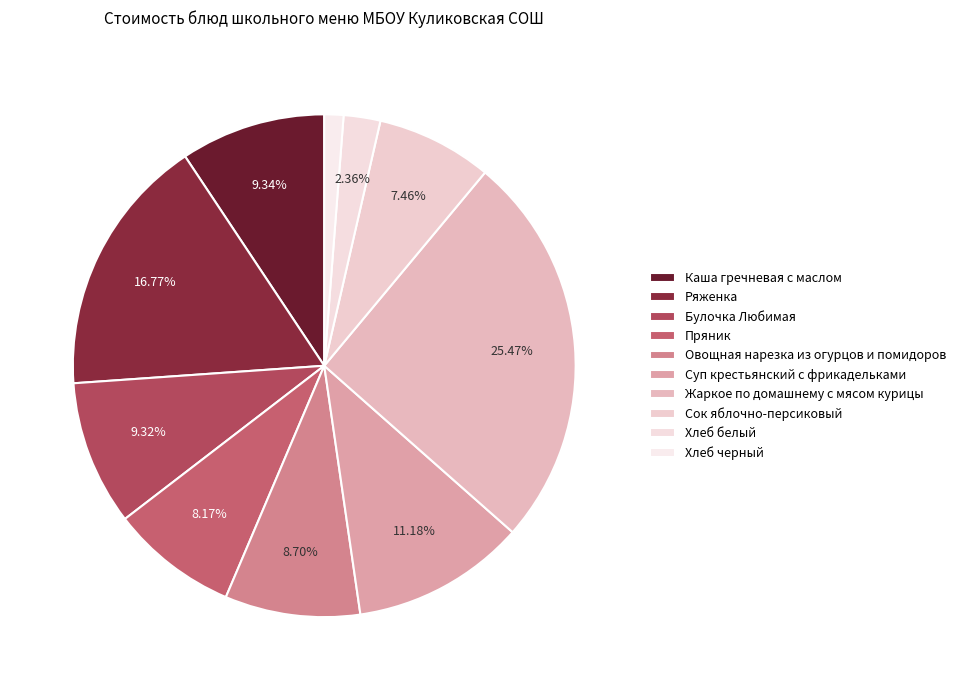

What percentage is the Пряник slice, to the nearest percent?

8%